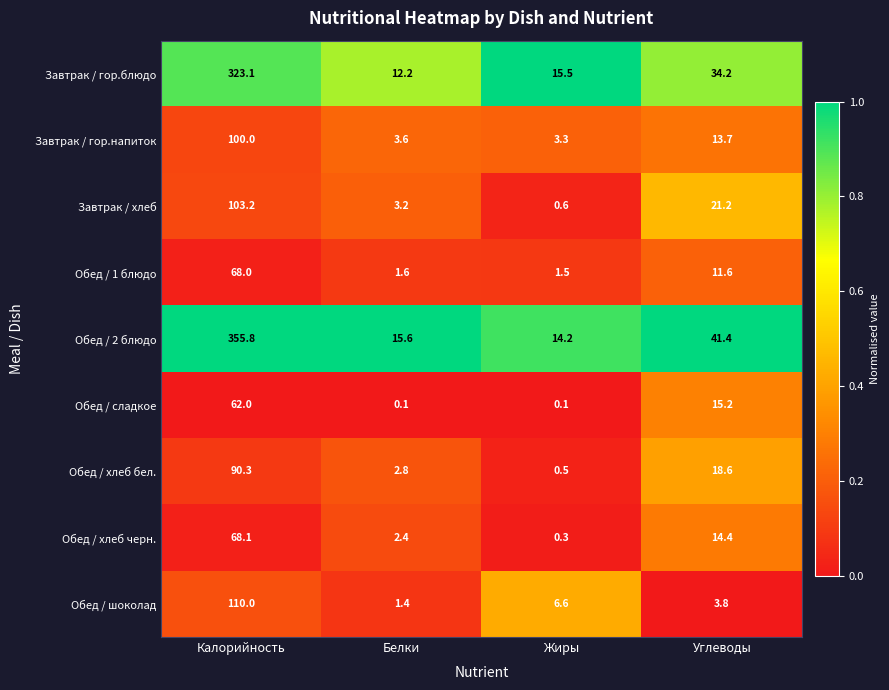

Which series changed the most between Белки and Жиры?

Обед / шоколад